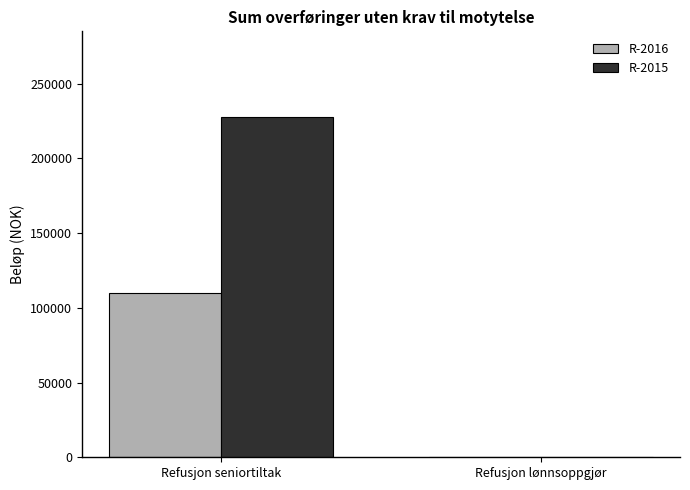

What is the difference between the R-2015 values at Refusjon seniortiltak and Refusjon lønnsoppgjør?

227958